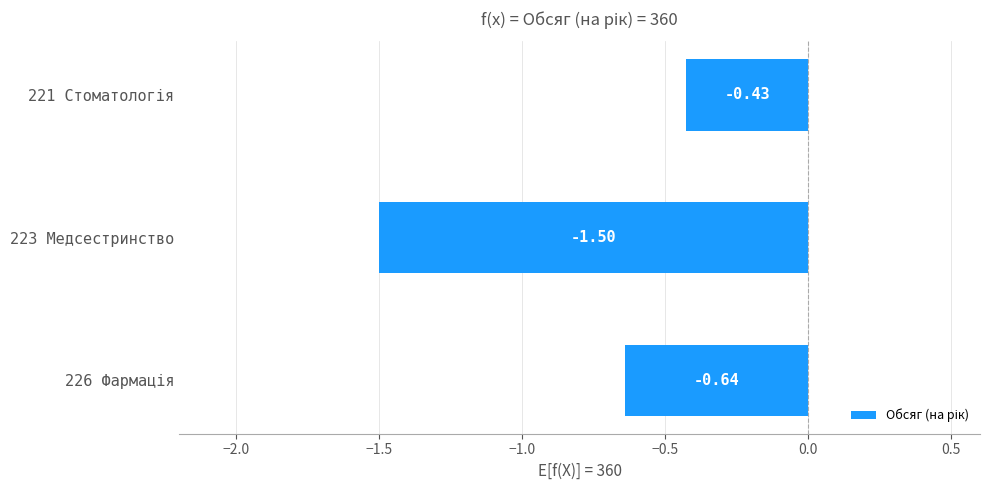

How many values are between -1 and 0?

2